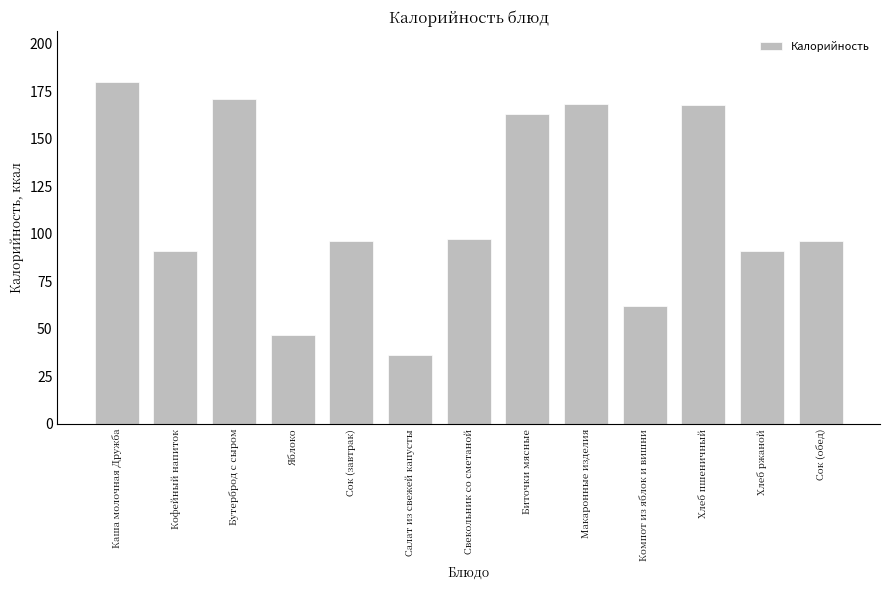

Which has a higher value, Макаронные изделия or Яблоко?

Макаронные изделия